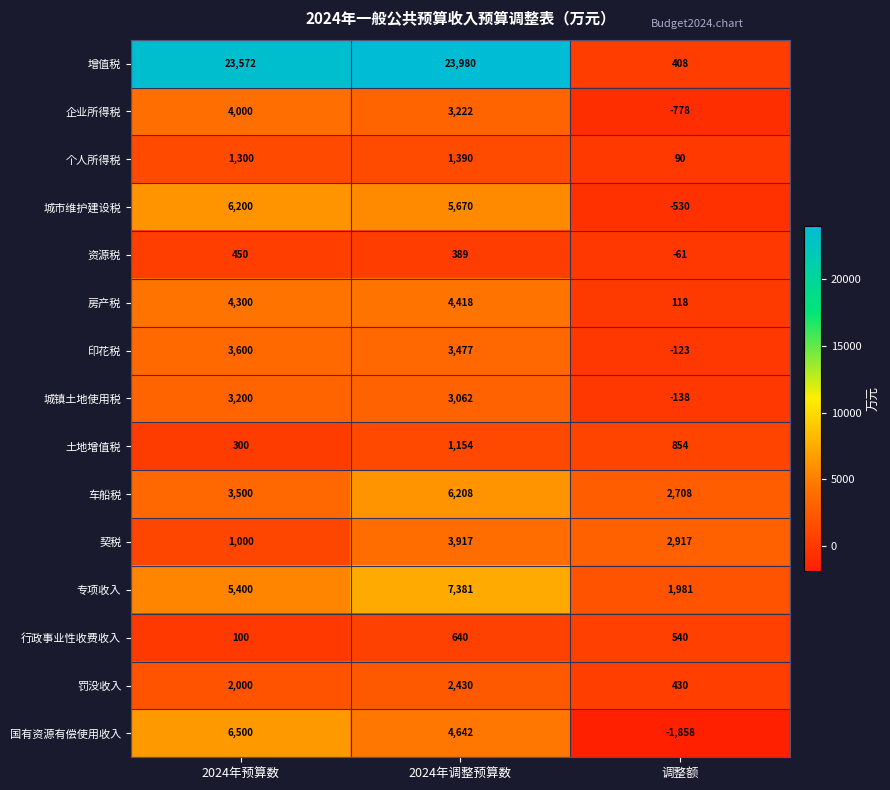

Read the 土地增值税 value at 2024年预算数, to the nearest 50.

300